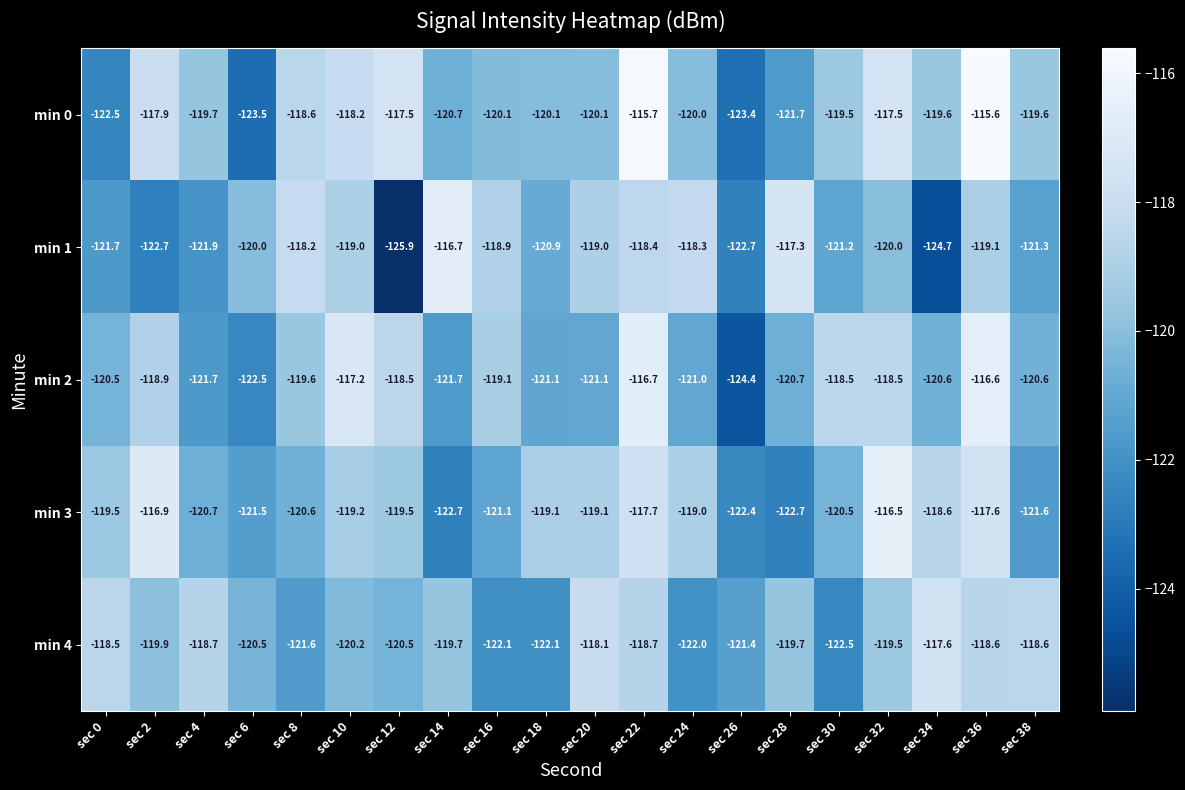

At how many categories does at least one series exceed -120?

18